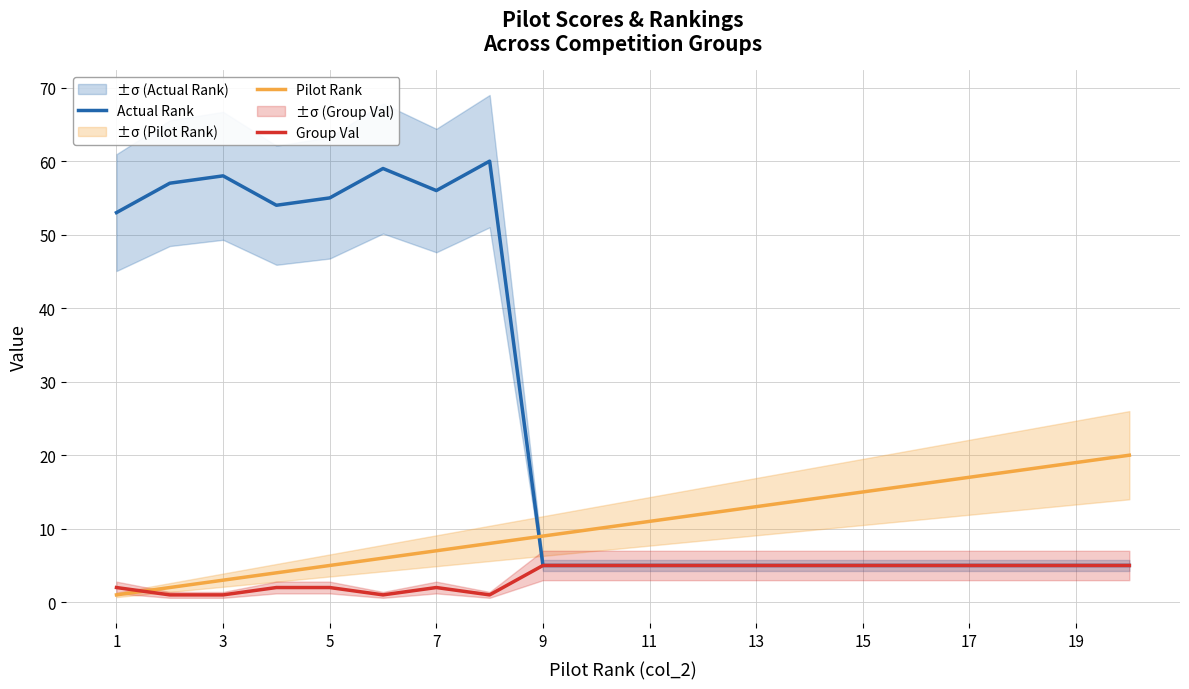

True or false: Group Val and Actual Rank cross at least once.

False